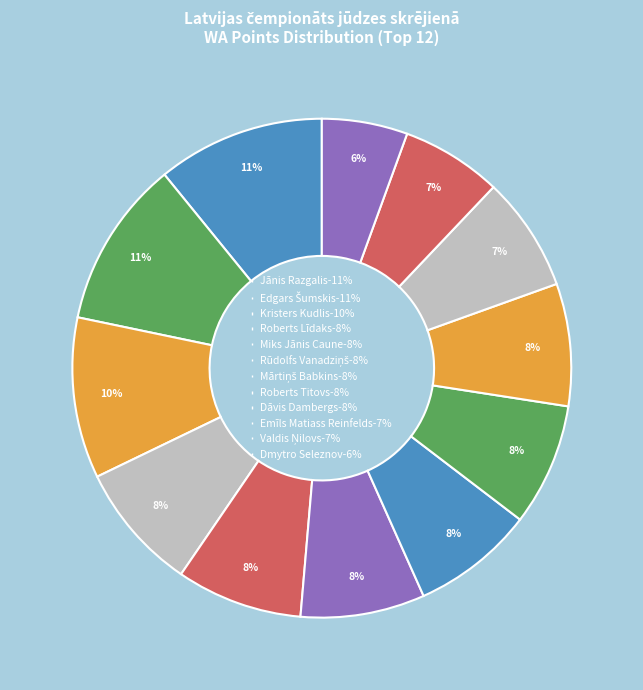

How many segments does this pie chart have?

12